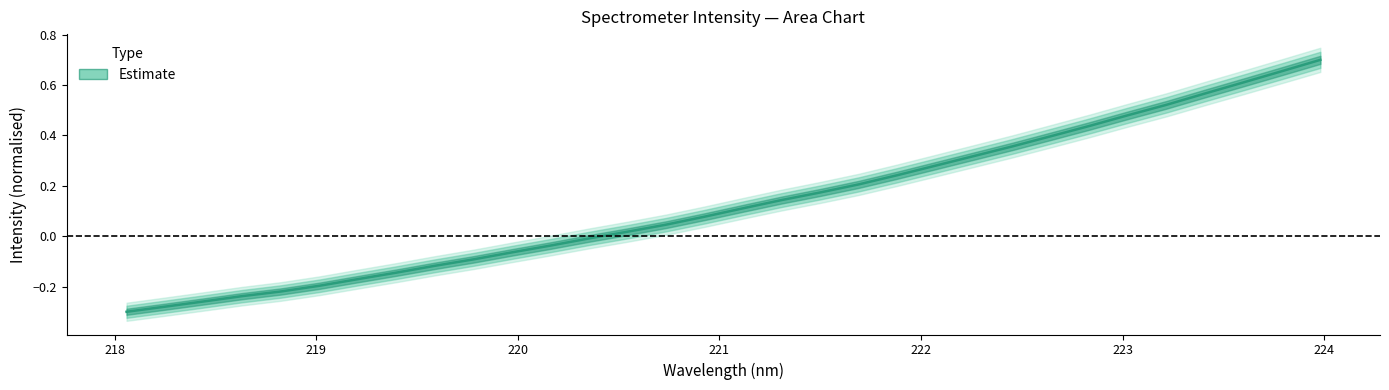

At which label does the data first exceed 0?

220.5444